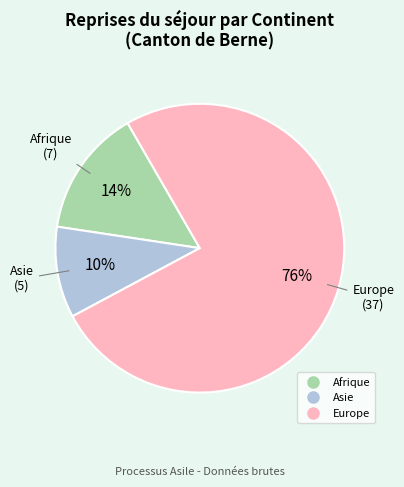

To the nearest percent, what is the average slice percentage?

33%